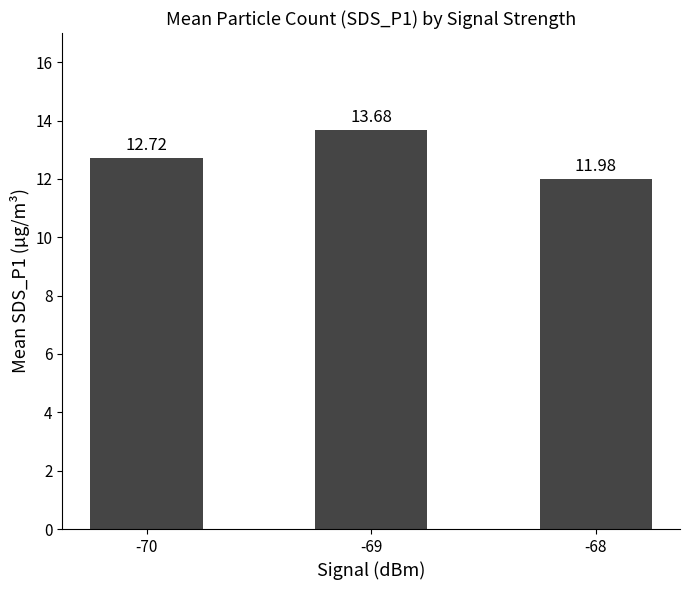

List the labels in order of value, smallest first.

-68, -70, -69